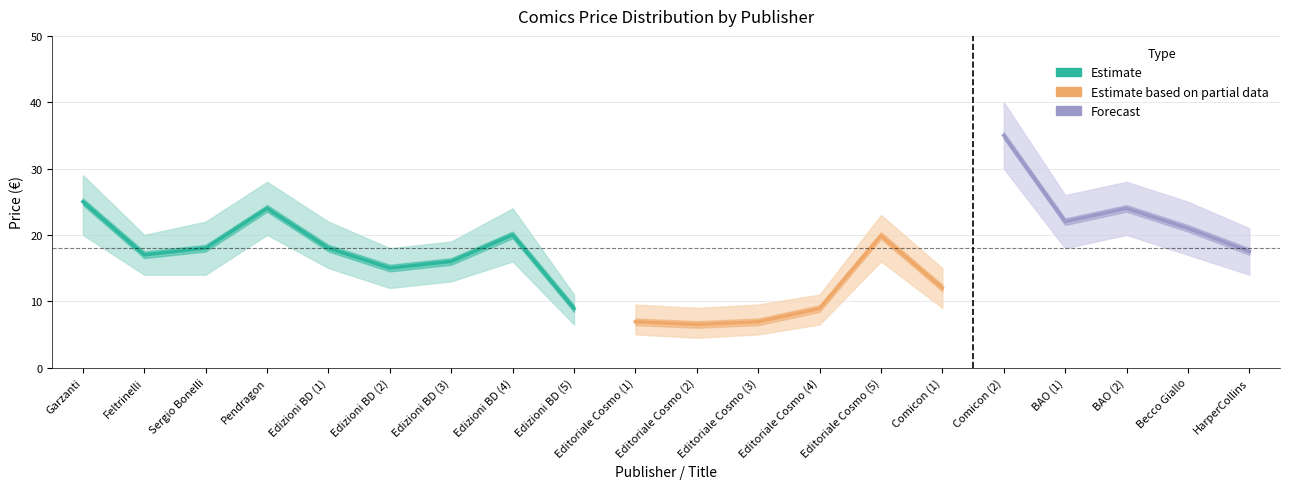

At how many categories does at least one series exceed 27?

4